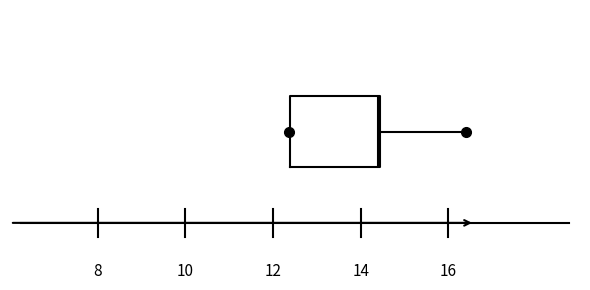

Where is the left edge of the box on the x-axis? The values are not printed on the chart, so give them approximately, as read against the axis.

12.4